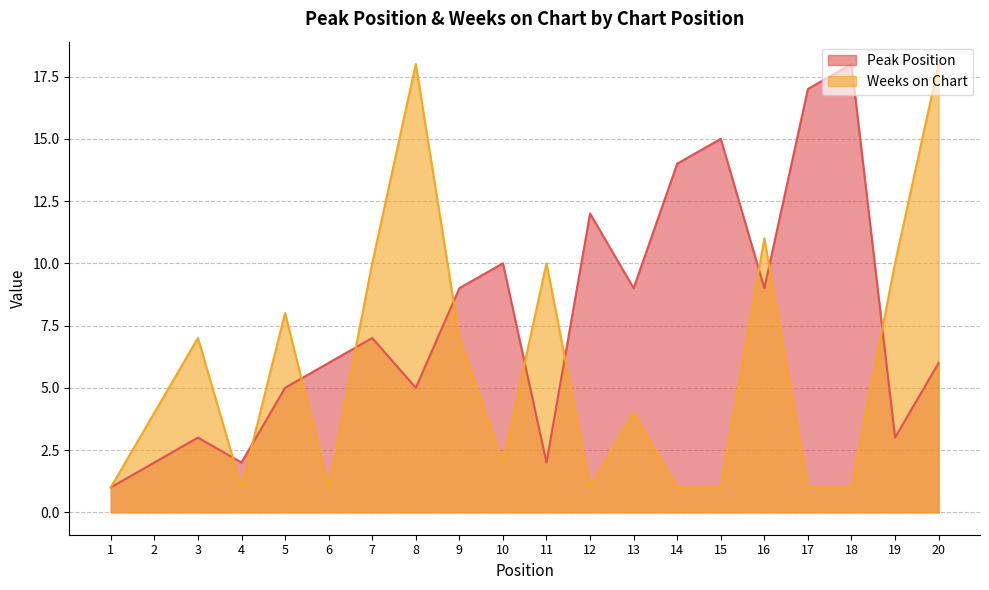

At which label does Peak Position first exceed 7?

9